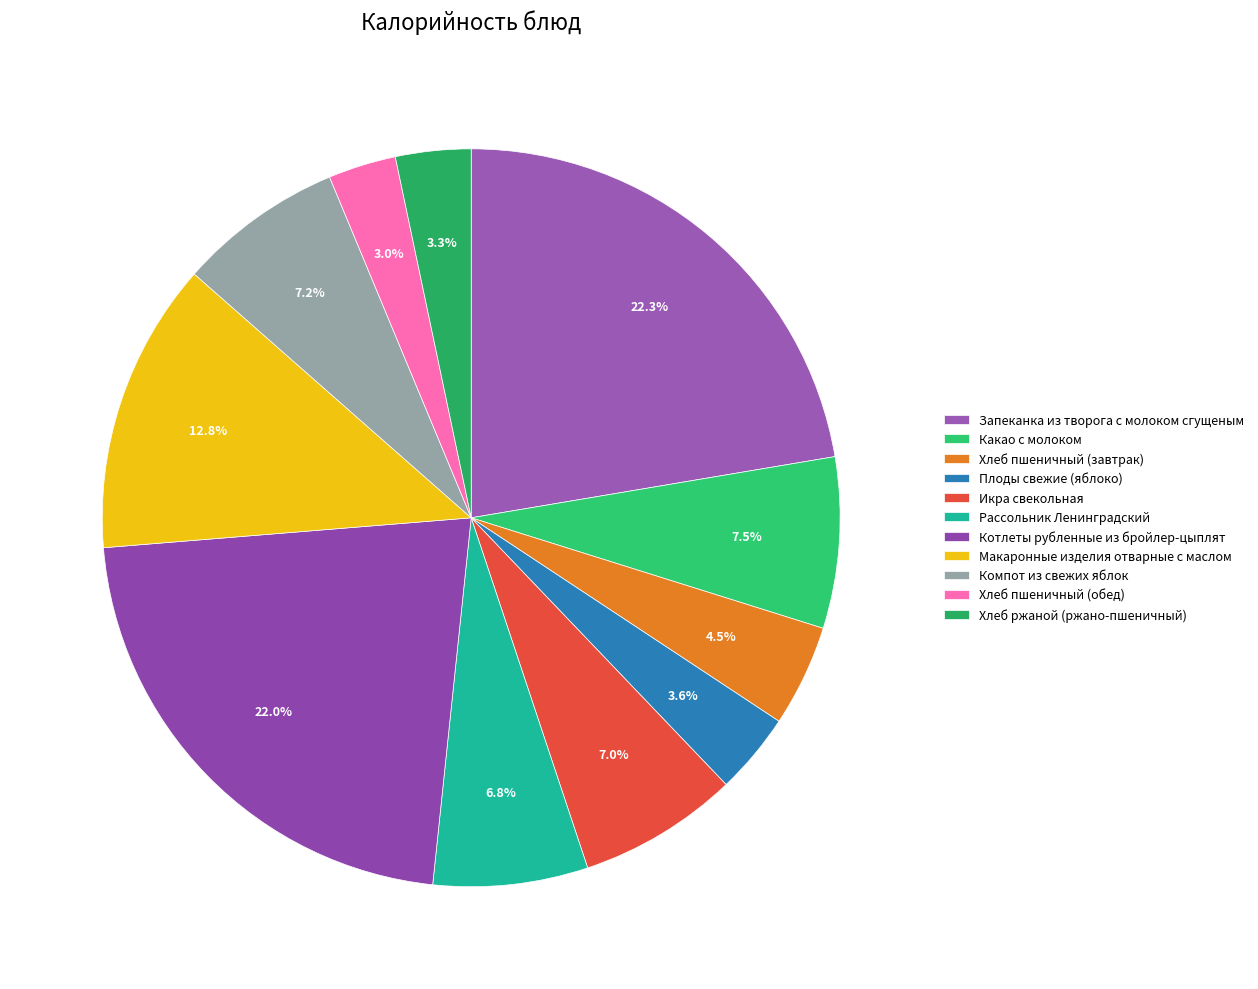

Count the number of slices in the pie.

11